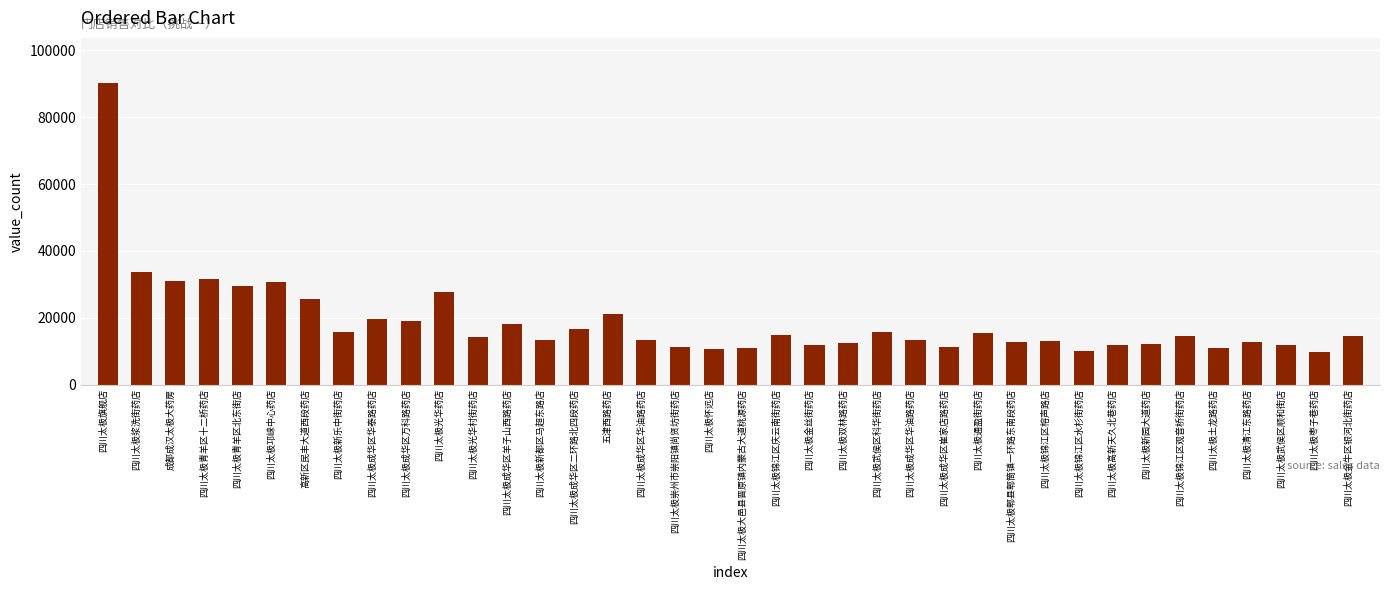

Where does the data first go above 14550?

四川太极旗舰店